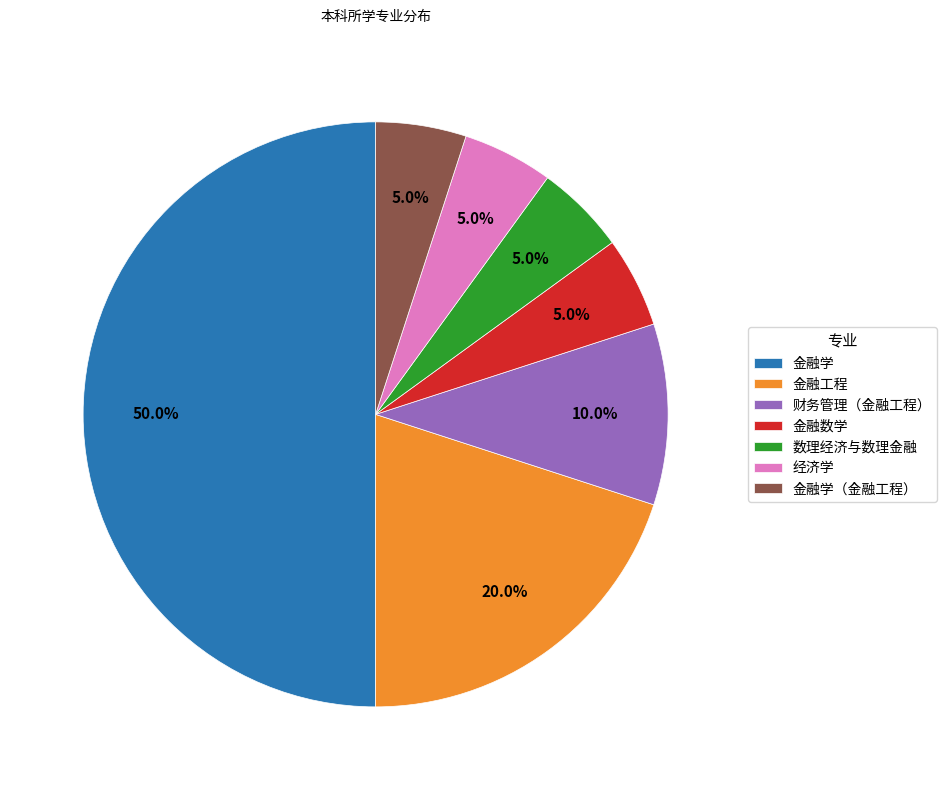

What is the largest slice in the pie chart?

金融学